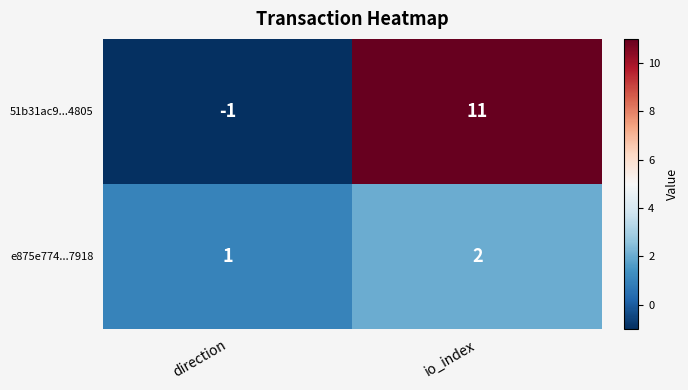

How many categories are shown in the chart?

2